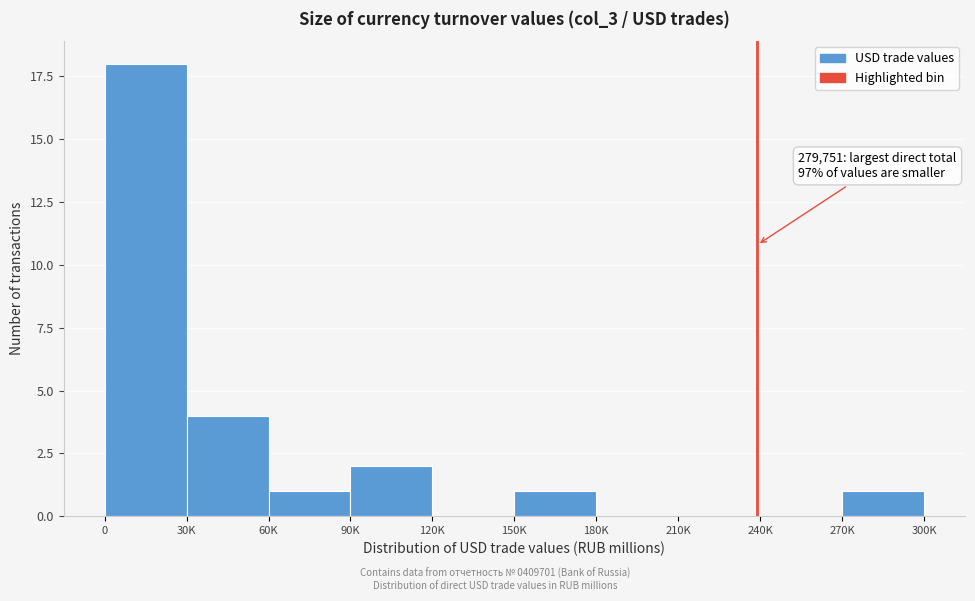

Reading right to left, transcribe all the data shown in this chart.

270K=1	240K=0	210K=0	180K=0	150K=1	120K=0	90K=2	60K=1	30K=4	0=18